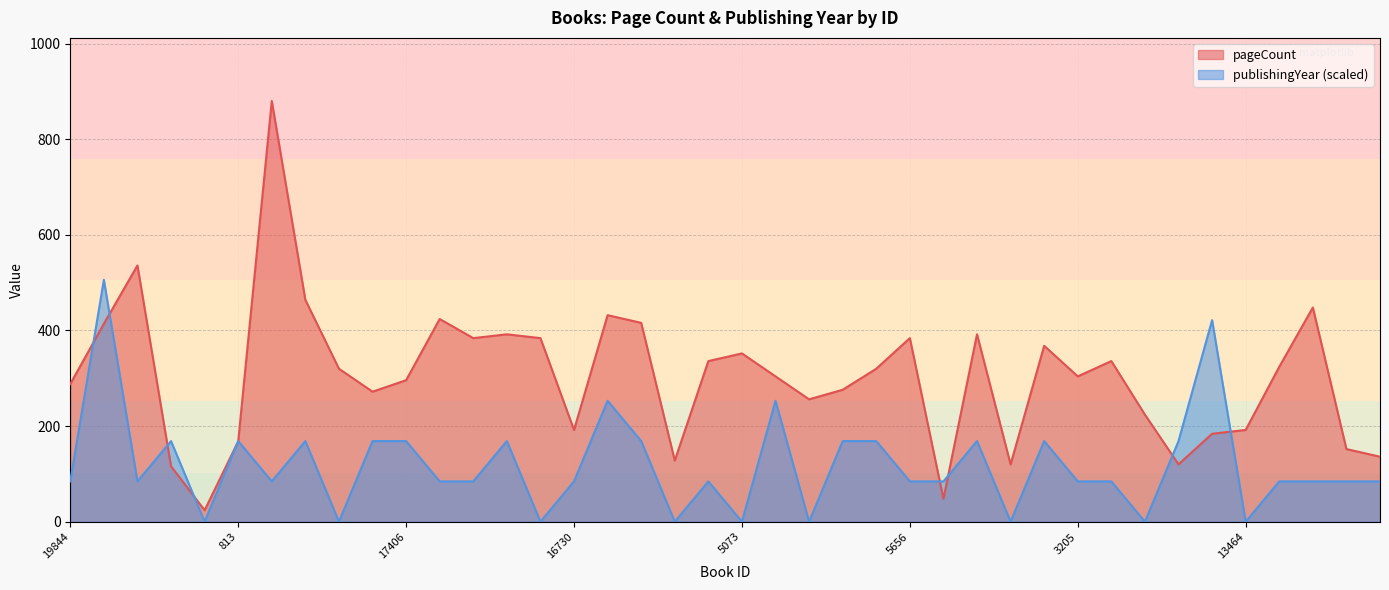

Between 6531 and 2192, which is larger?

2192